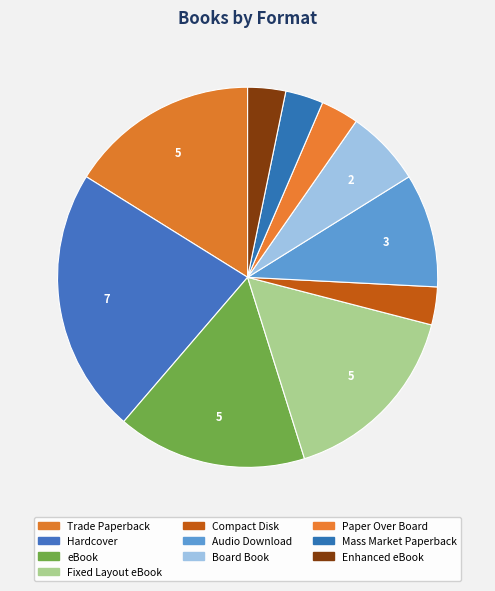

Count the number of slices in the pie.

10